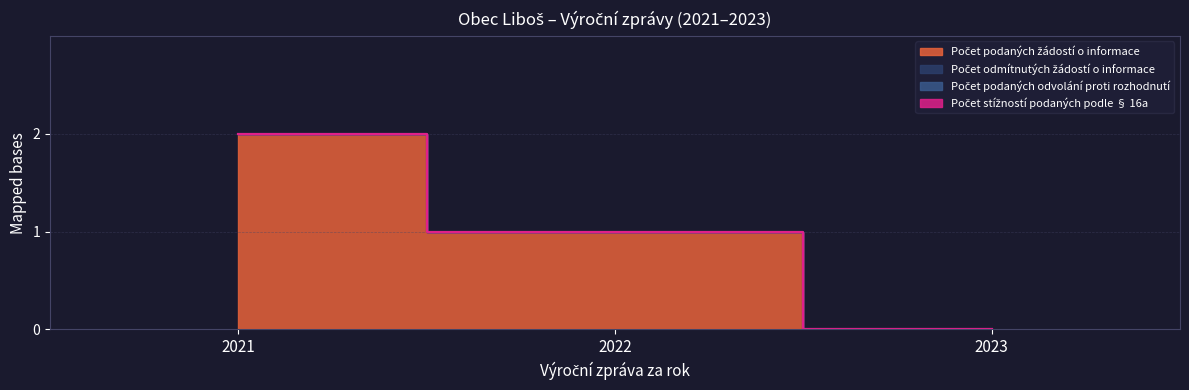

Which series has the largest total across all categories?

Počet podaných žádostí o informace